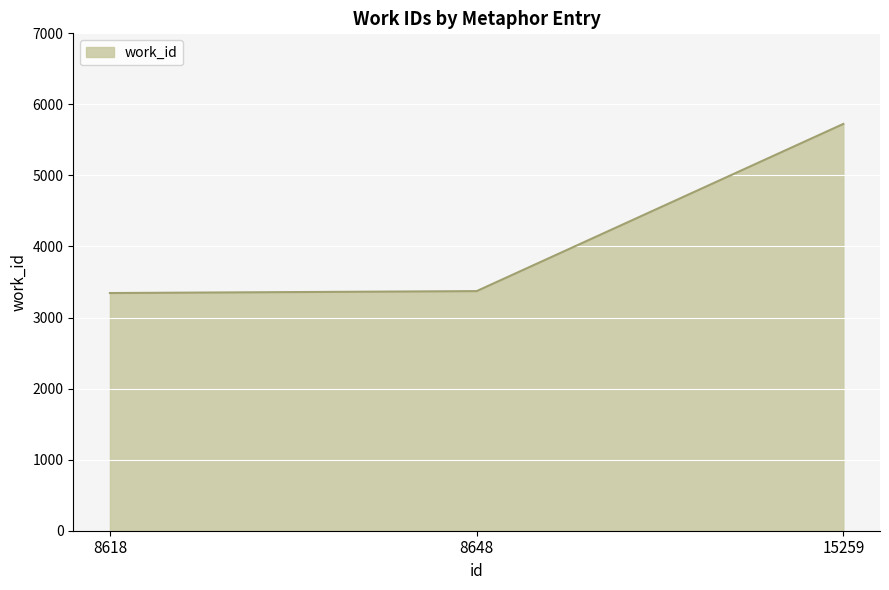

What is the sum of all values?

12442